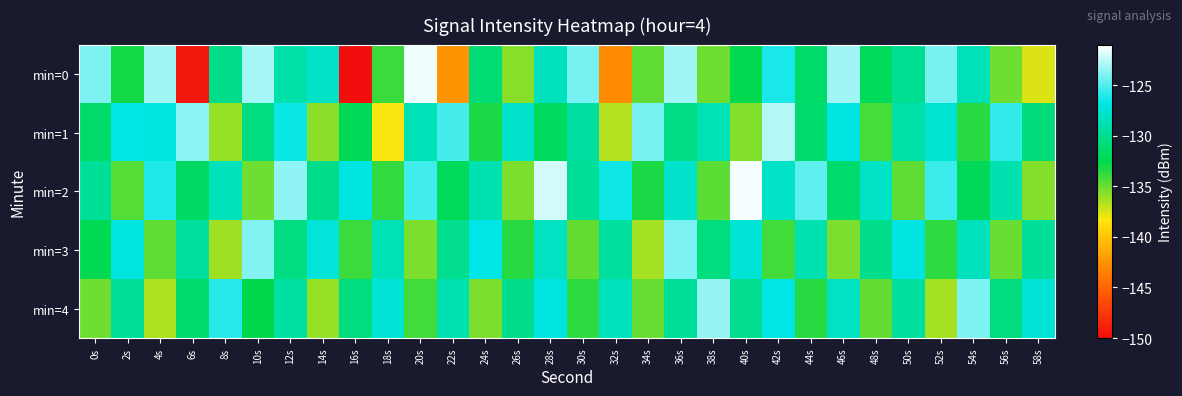

What is the maximum value shown in the chart?

-121.3